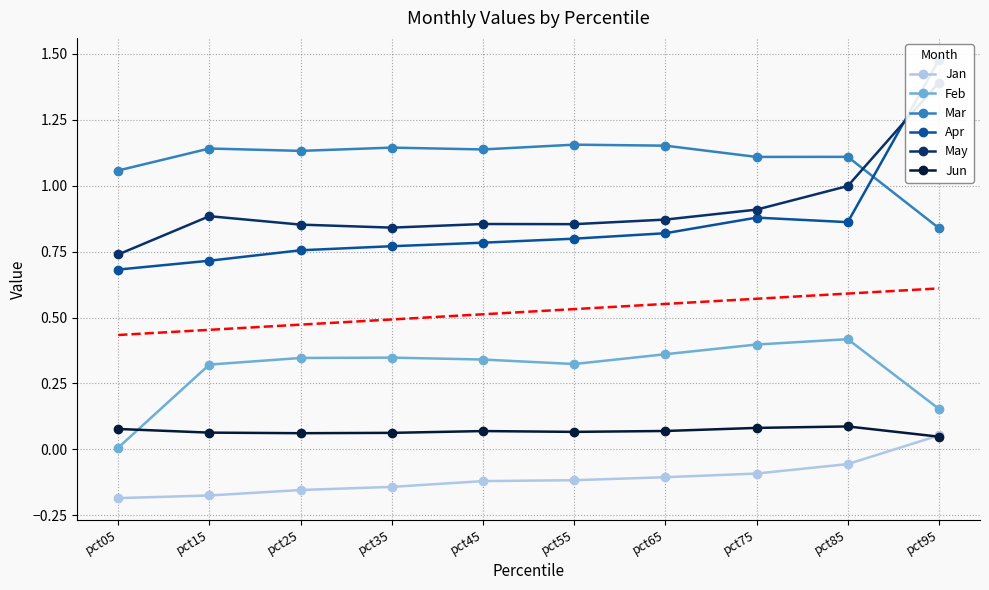

How many values in the Mar series are below 1?

1